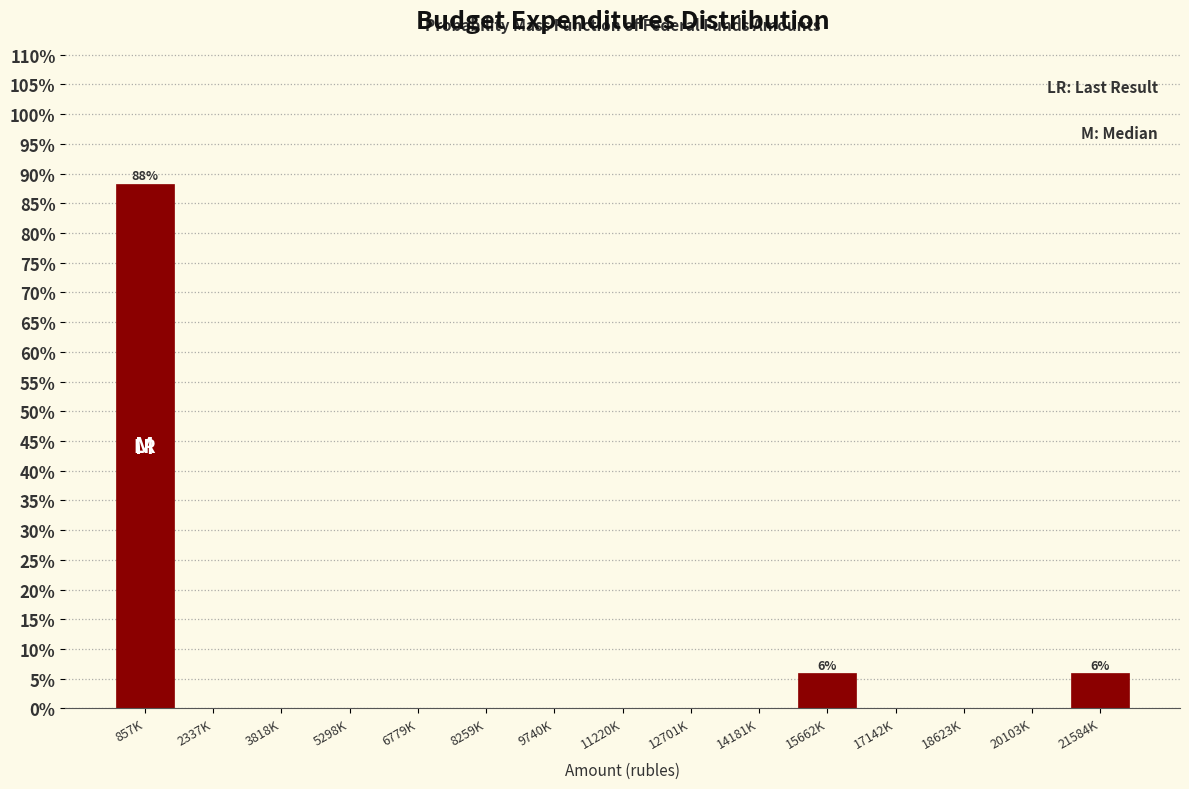

Reading left to right, extract all data points from this chart.

857K=88.2	2337K=0.0	3818K=0.0	5298K=0.0	6779K=0.0	8259K=0.0	9740K=0.0	11220K=0.0	12701K=0.0	14181K=0.0	15662K=5.9	17142K=0.0	18623K=0.0	20103K=0.0	21584K=5.9